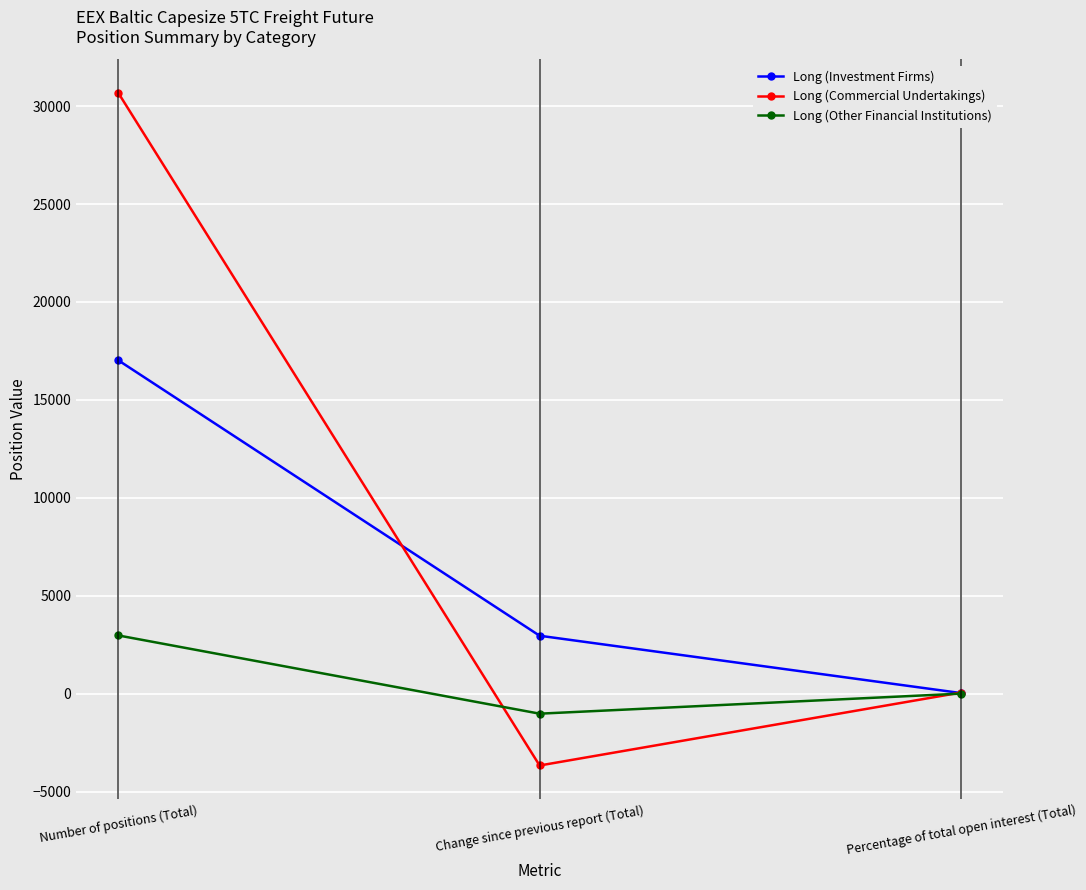

Which series has the widest spread of values?

Long (Commercial Undertakings)